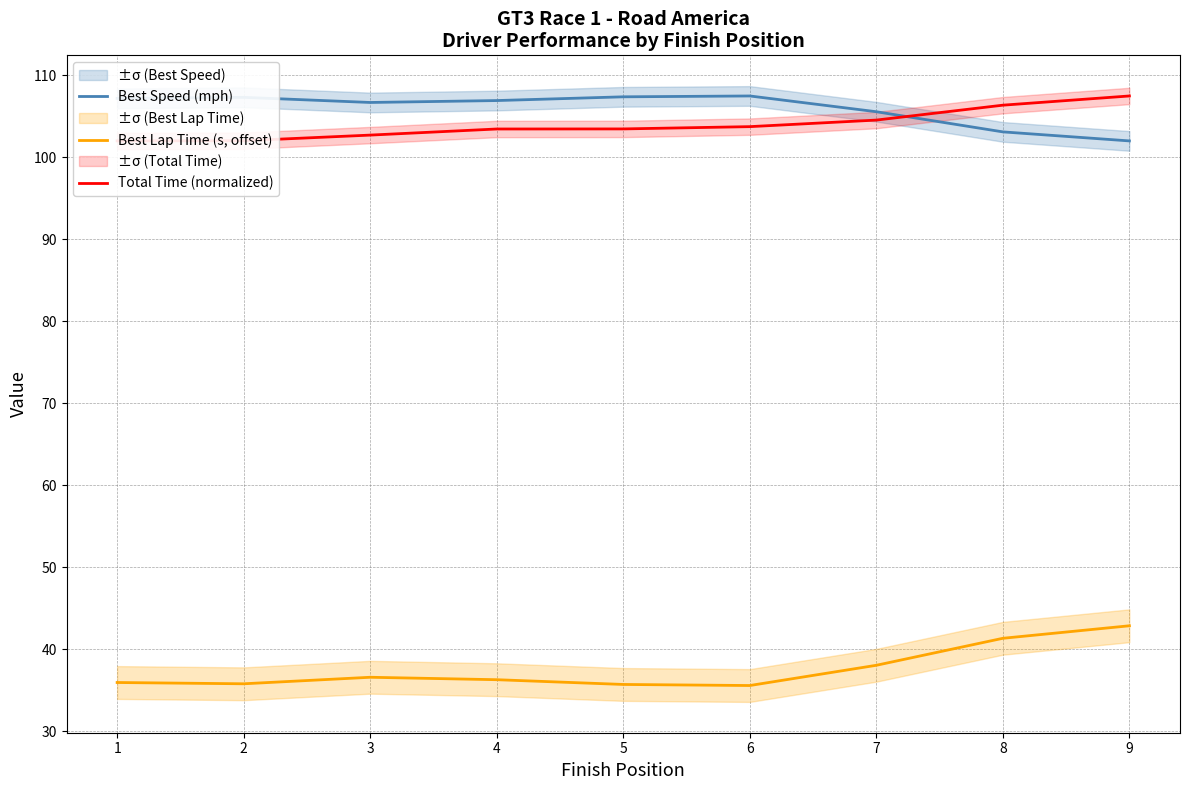

What is the value of the Best Speed (mph) point at the 5th from the left?

107.4